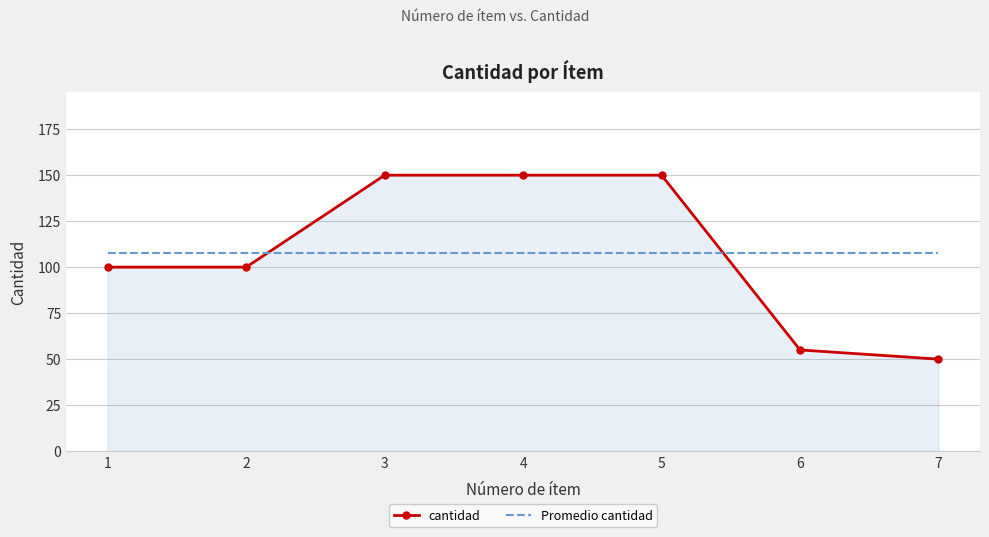

How many times do Promedio cantidad and cantidad cross each other?

2